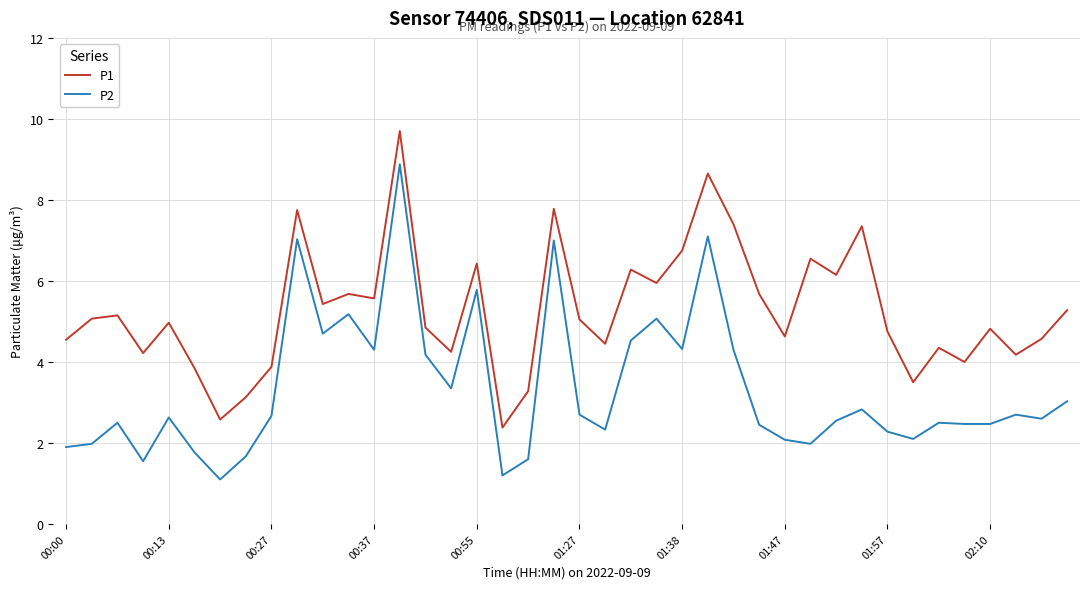

True or false: P2 and P1 intersect in this chart.

False